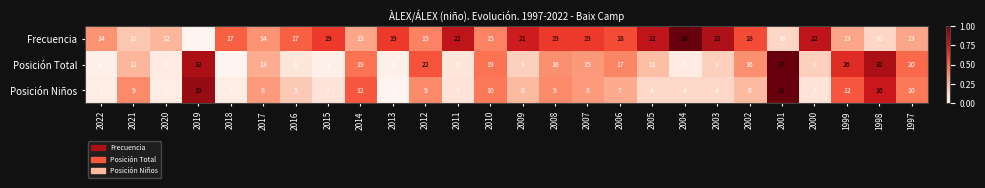

Rank the series at 2019 from lowest to highest value.

Frecuencia, Posición Niños, Posición Total